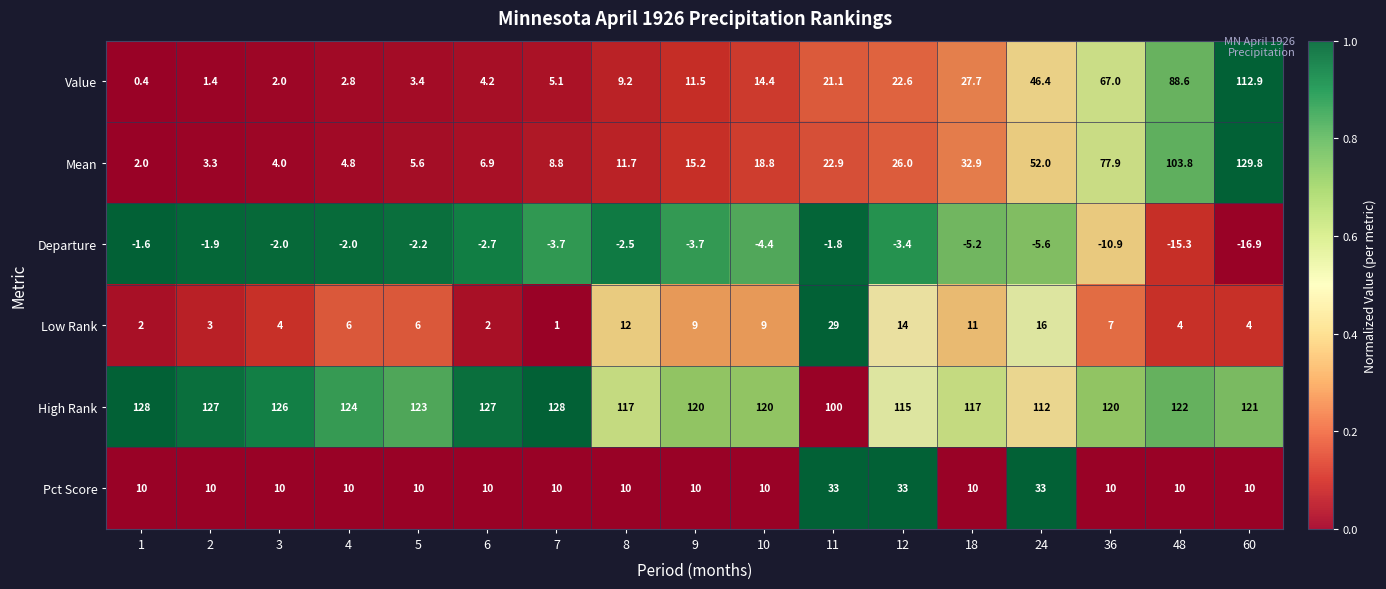

How many categories are shown in the chart?

17